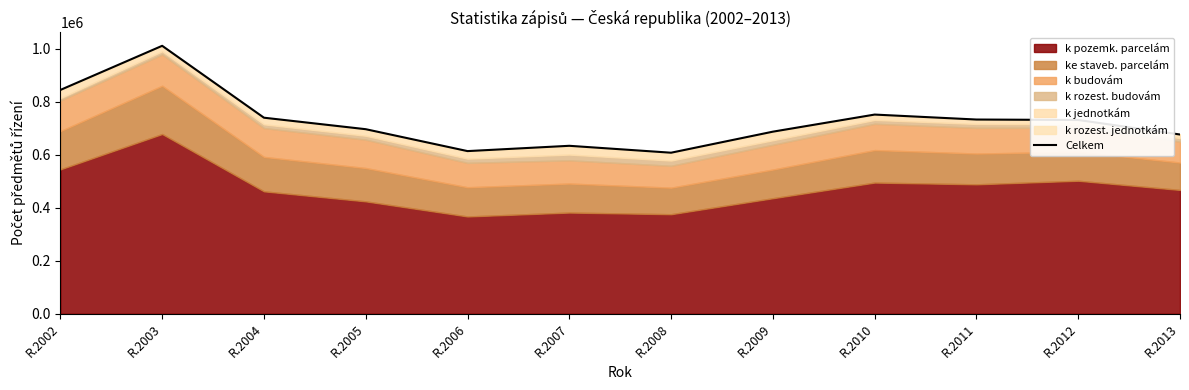

At which label does the data first exceed 730583?

R.2002